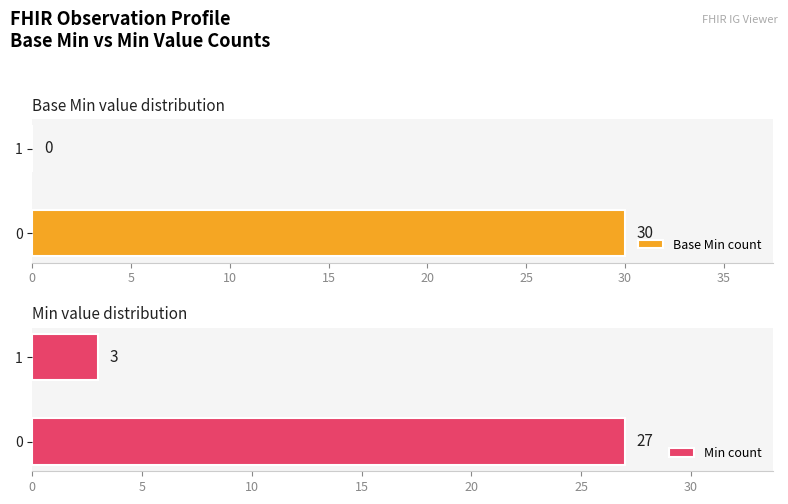

What is the difference between the maximum and minimum values in the Min count series?

24